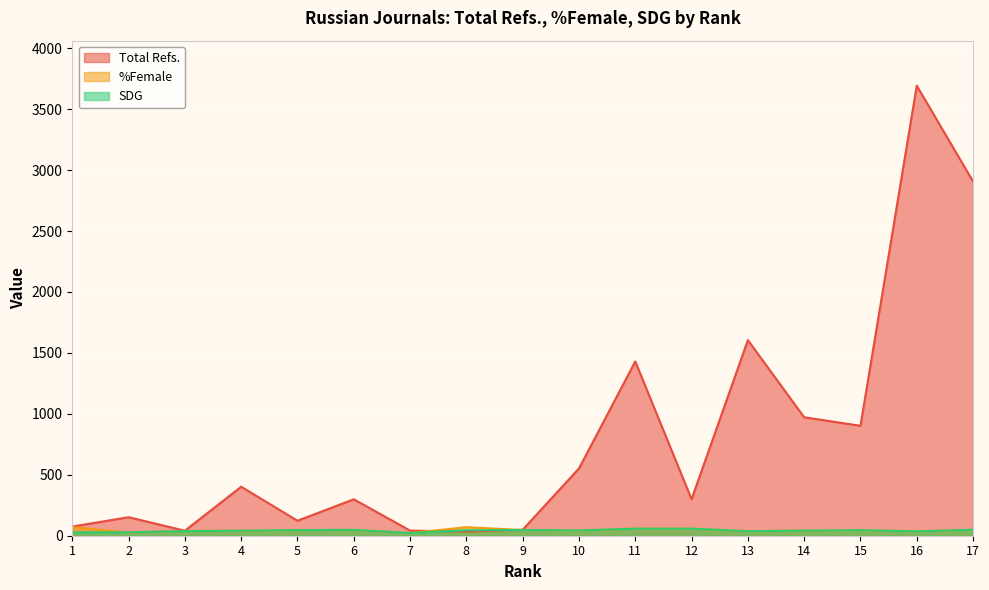

Which series has the widest spread of values?

Total Refs.